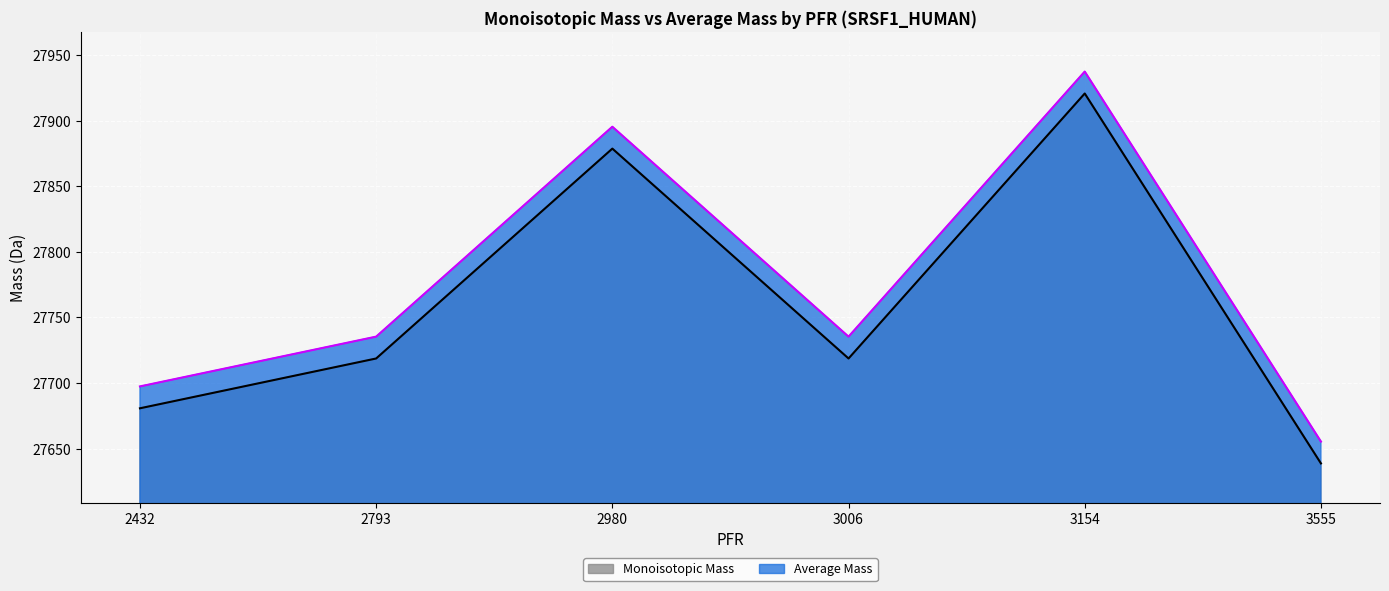

What is the difference between the highest and lowest values at 2432?

16.7